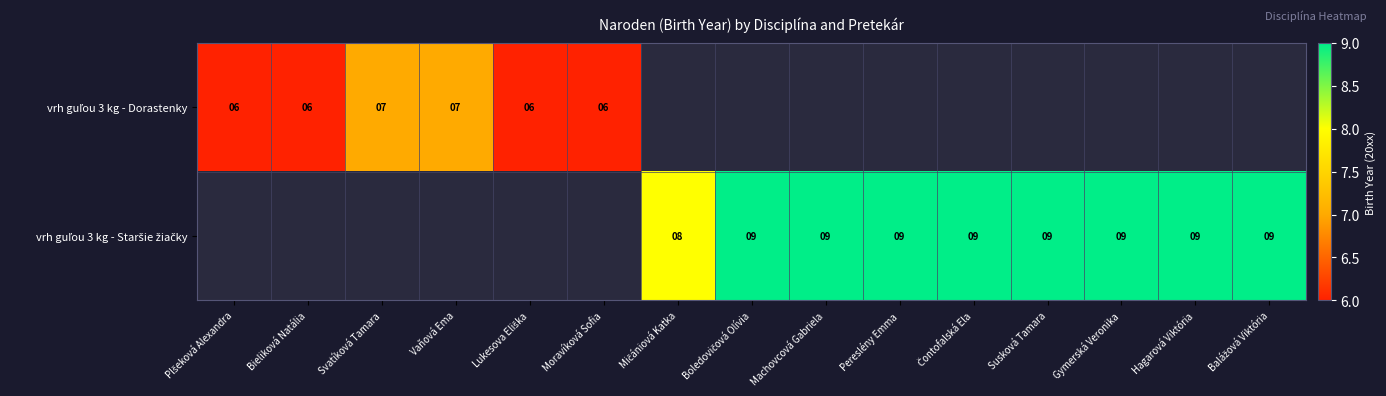

What is the difference between the maximum and minimum values in the vrh guľou 3 kg - Dorastenky series?

1.0